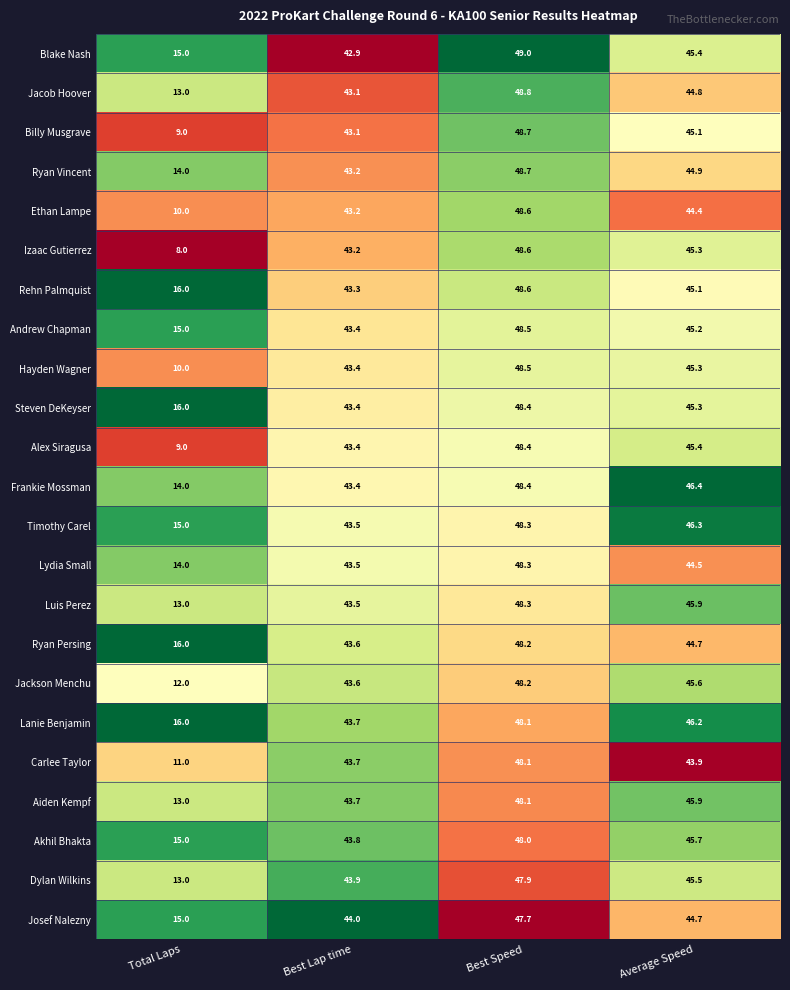

The Alex Siragusa series shows 45.4 at Average Speed. True or false?

True